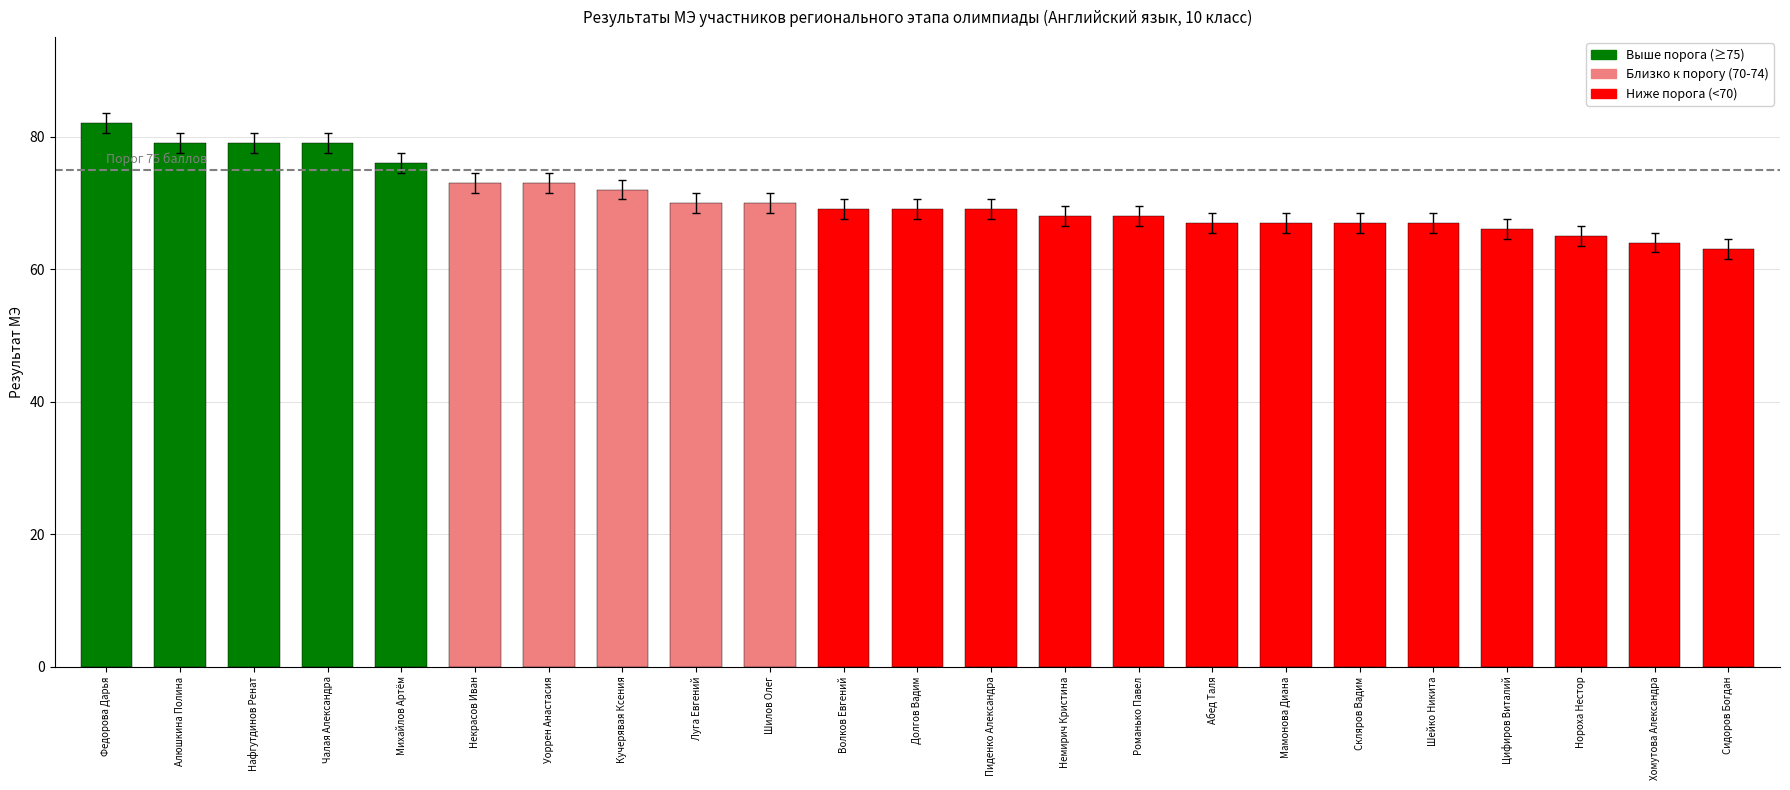

The chart shows a value of 23 at Некрасов Иван. True or false?

False